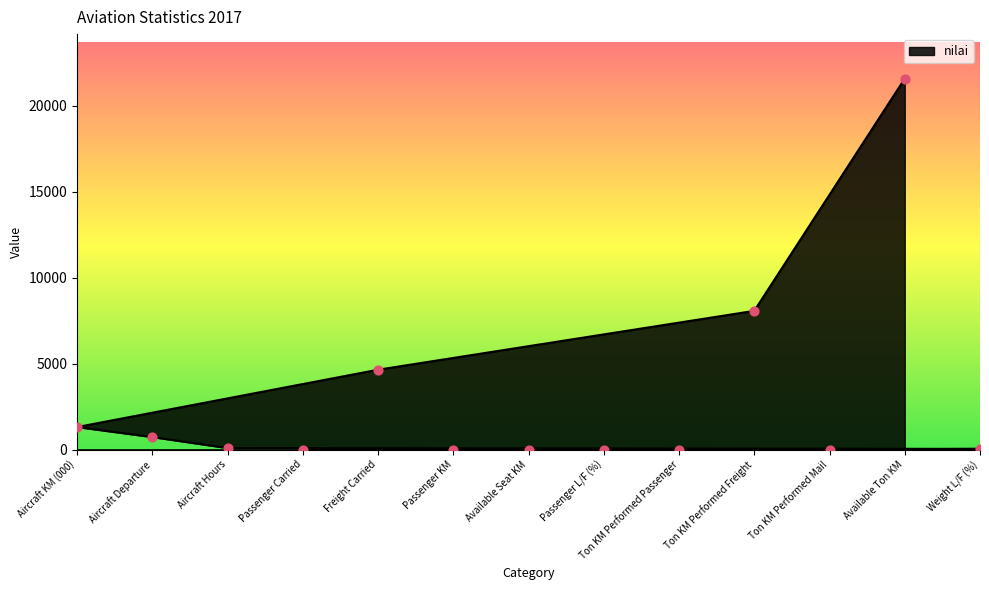

What is the change in value from Aircraft Hours to Ton KM Performed Passenger?

-86